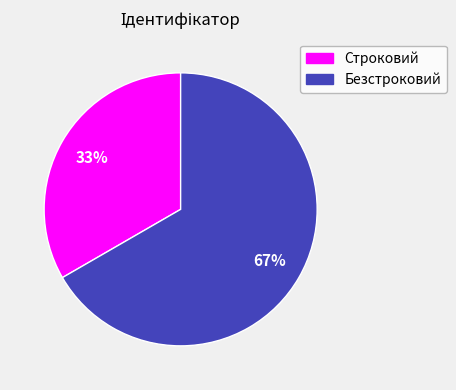

Which category has the biggest portion of the pie?

Безстроковий